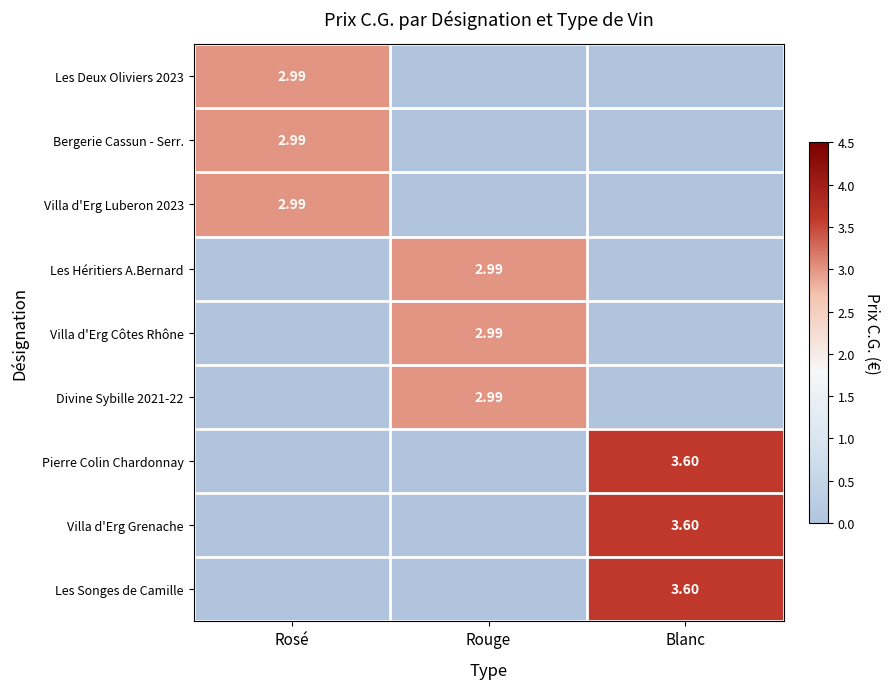

What is the sum of all Les Héritiers A.Bernard values?

3.0